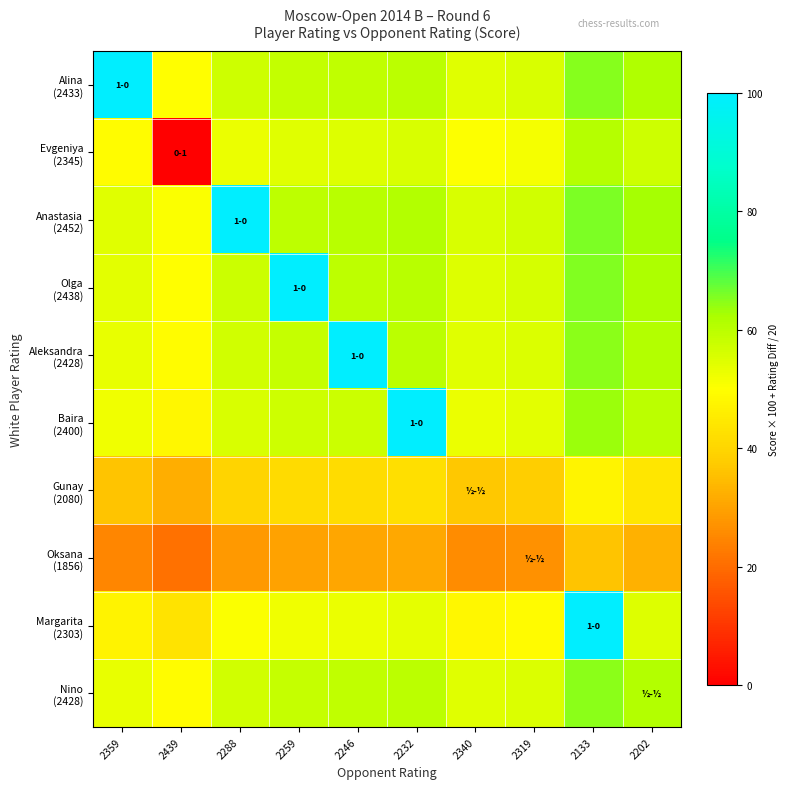

Which series has the largest total across all categories?

Anastasia (2452)